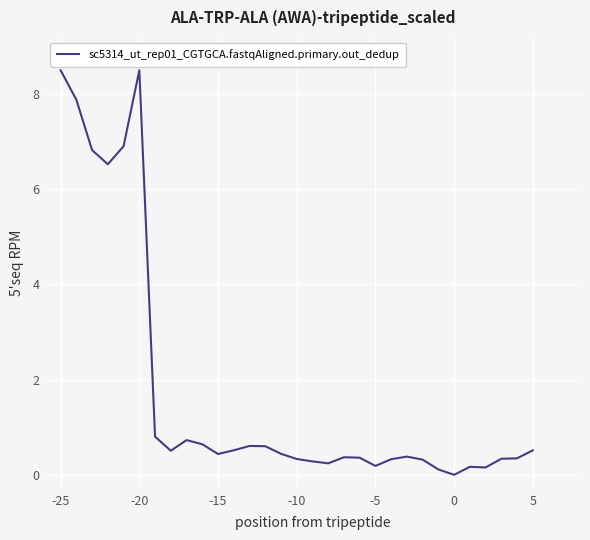

What is the greatest value displayed?

8.5